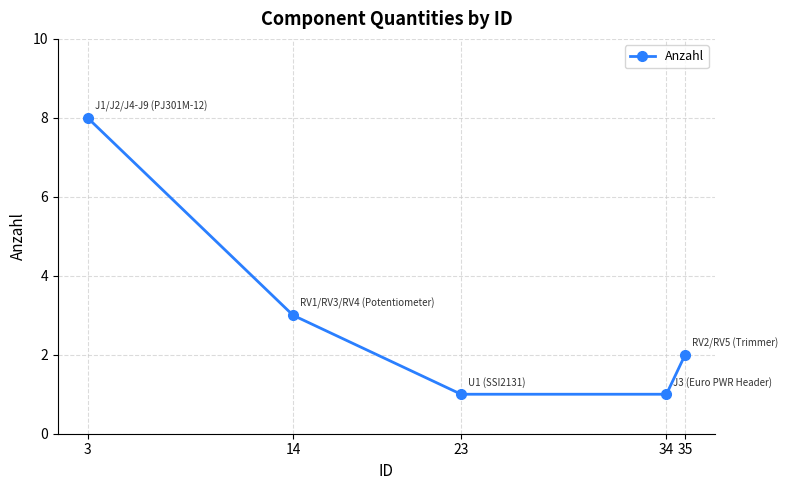

What is the value of the 4th point from the left?

1